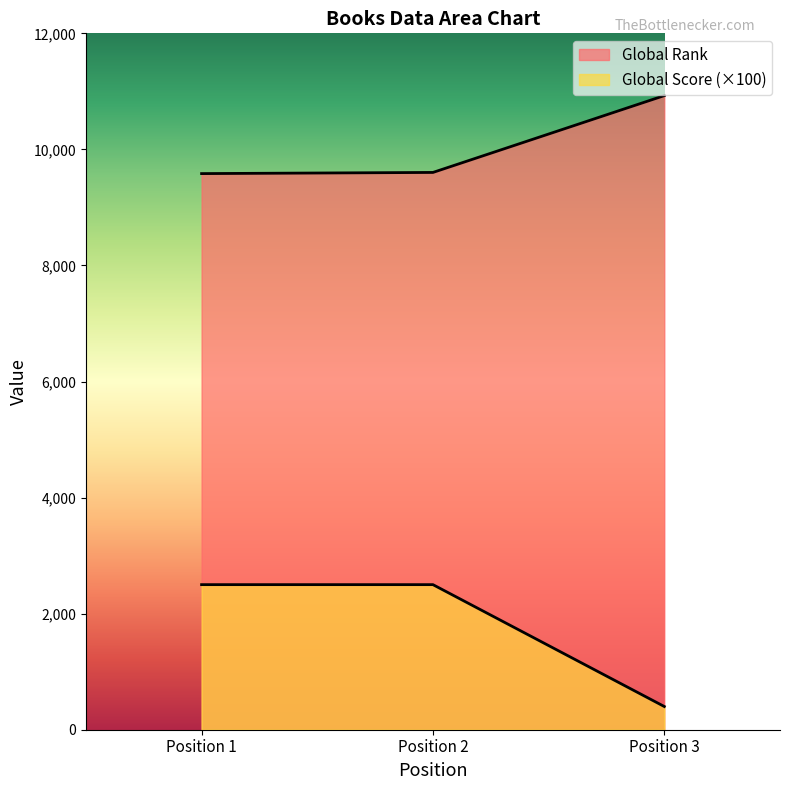

How many lines are shown in the chart?

2